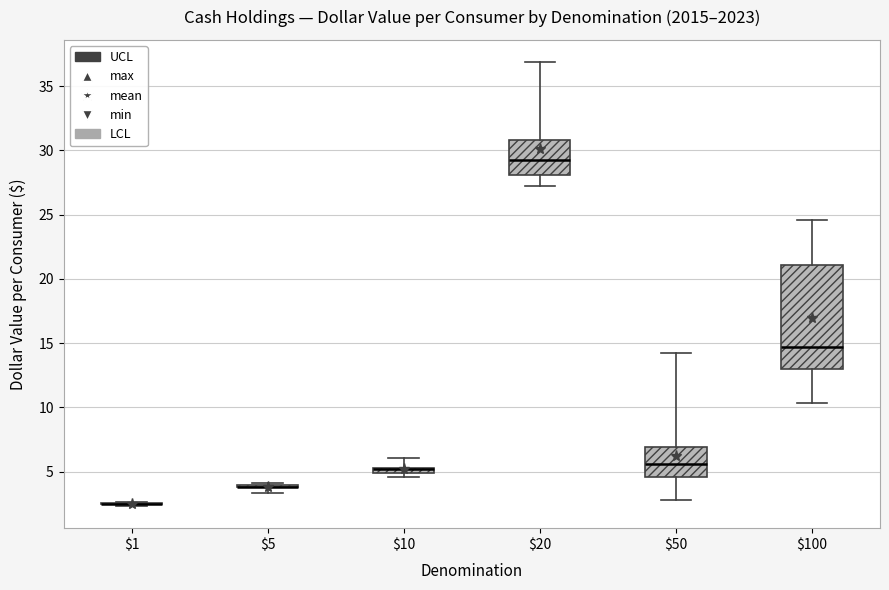

Which box is the tallest, from its lower edge to its upper edge?

$100